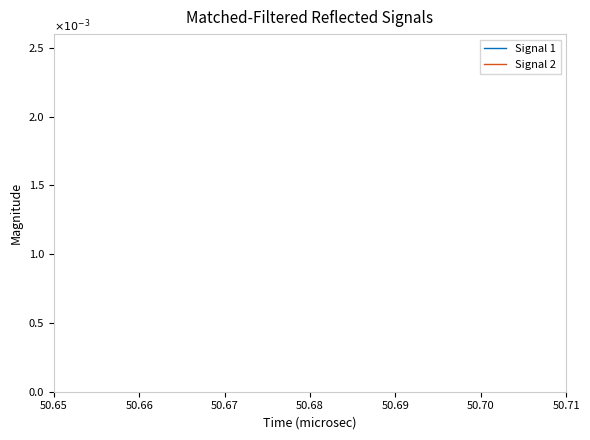

How many data points does each series have?

30